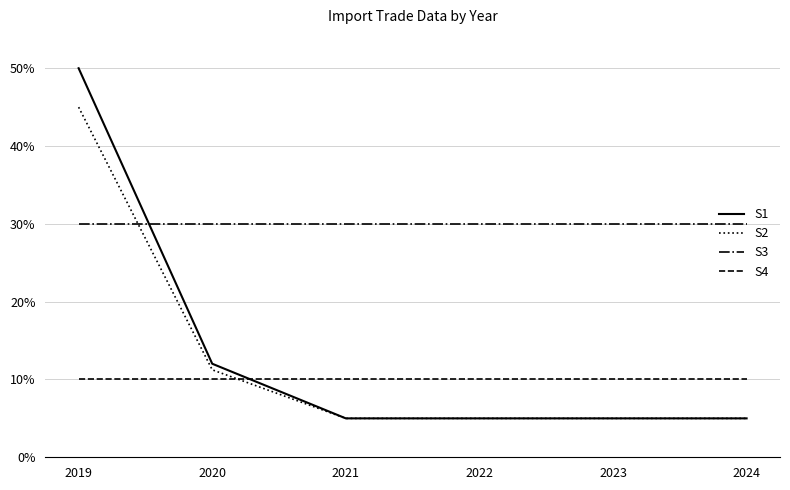

Between 2019 and 2022, which series saw the biggest shift?

S1